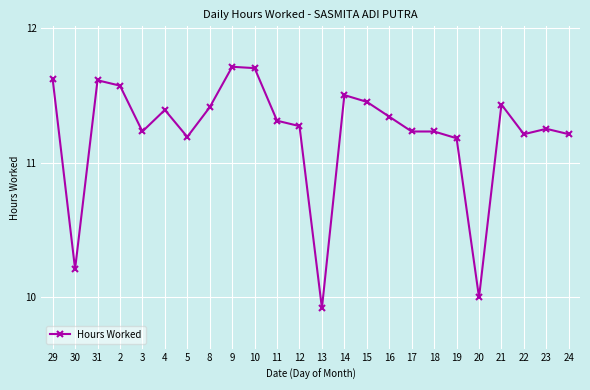

True or false: the data has more than 2 interior local peaks.

True